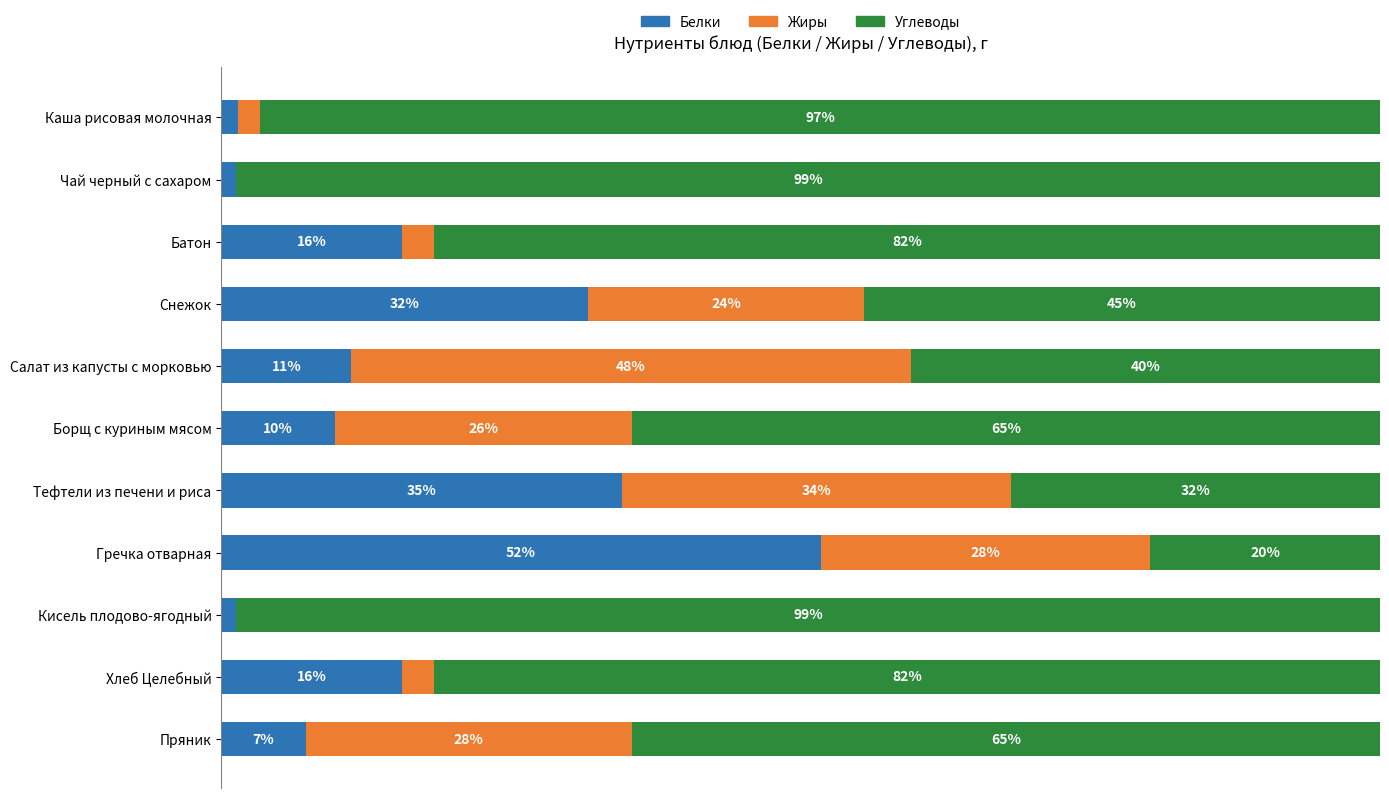

What are all the series names shown in the legend?

Белки, Жиры, Углеводы